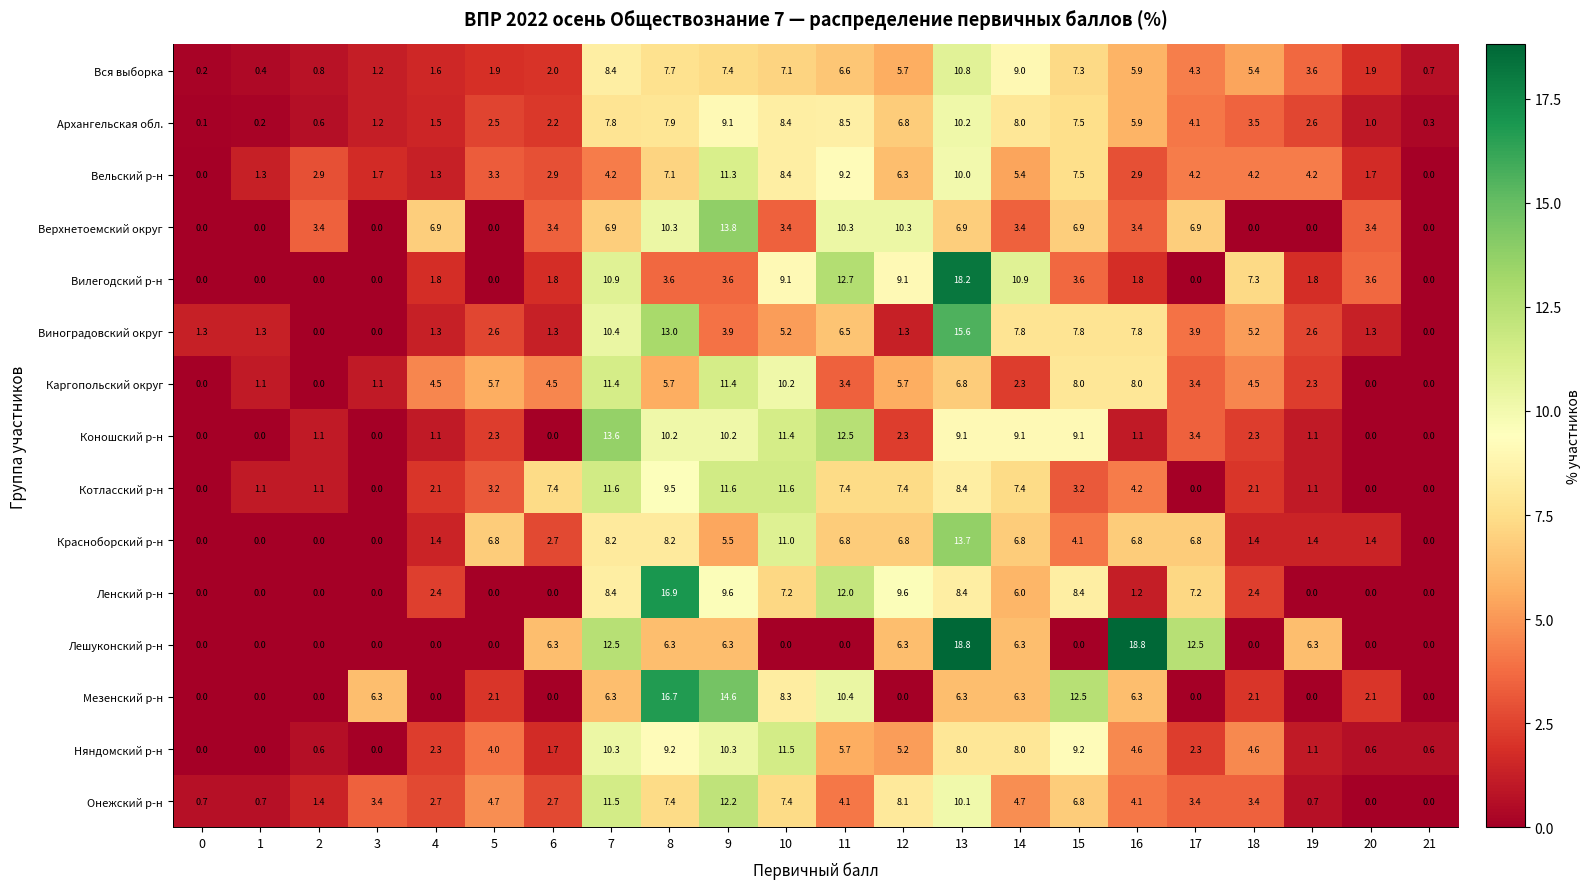

The value of Коношский р-н at 3 is 0.0. True or false?

True